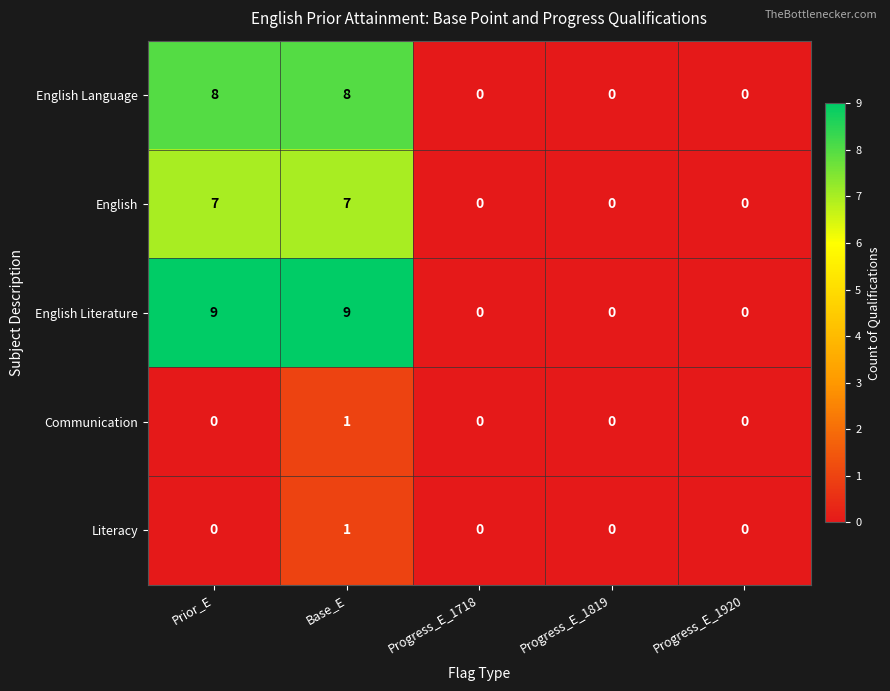

Reading left to right, transcribe all the data shown in this chart.

English Language: Prior_E=8	Base_E=8	Progress_E_1718=0	Progress_E_1819=0	Progress_E_1920=0
English: Prior_E=7	Base_E=7	Progress_E_1718=0	Progress_E_1819=0	Progress_E_1920=0
English Literature: Prior_E=9	Base_E=9	Progress_E_1718=0	Progress_E_1819=0	Progress_E_1920=0
Communication: Prior_E=0	Base_E=1	Progress_E_1718=0	Progress_E_1819=0	Progress_E_1920=0
Literacy: Prior_E=0	Base_E=1	Progress_E_1718=0	Progress_E_1819=0	Progress_E_1920=0